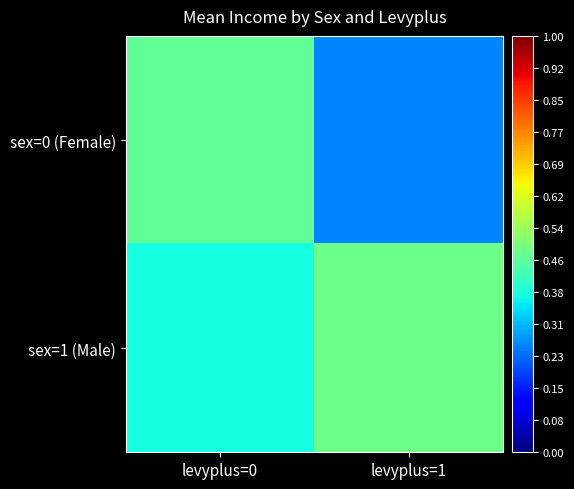

Rank the series by their average value, from lowest to highest.

sex=0 (Female), sex=1 (Male)